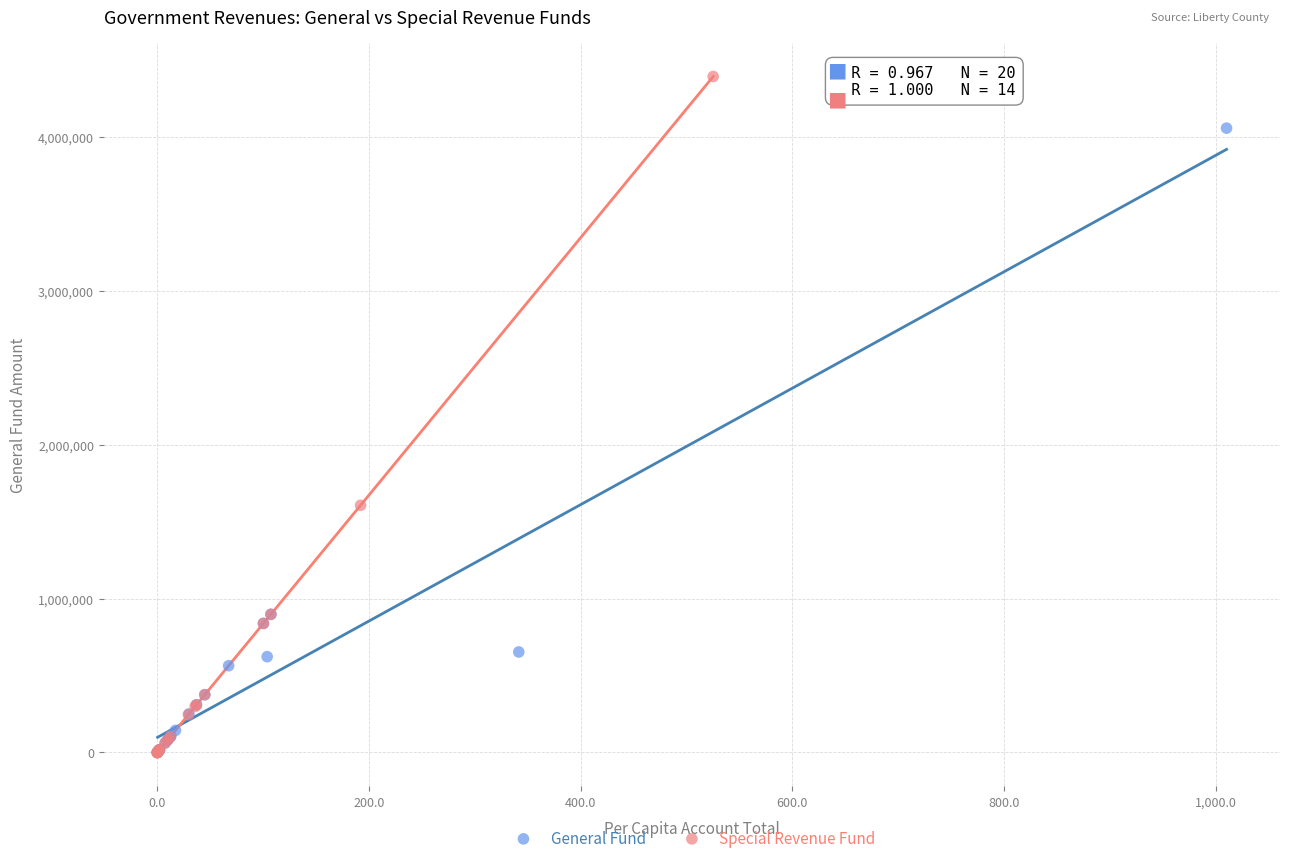

Which series has the largest Y range (max minus min)?

Special Revenue Fund